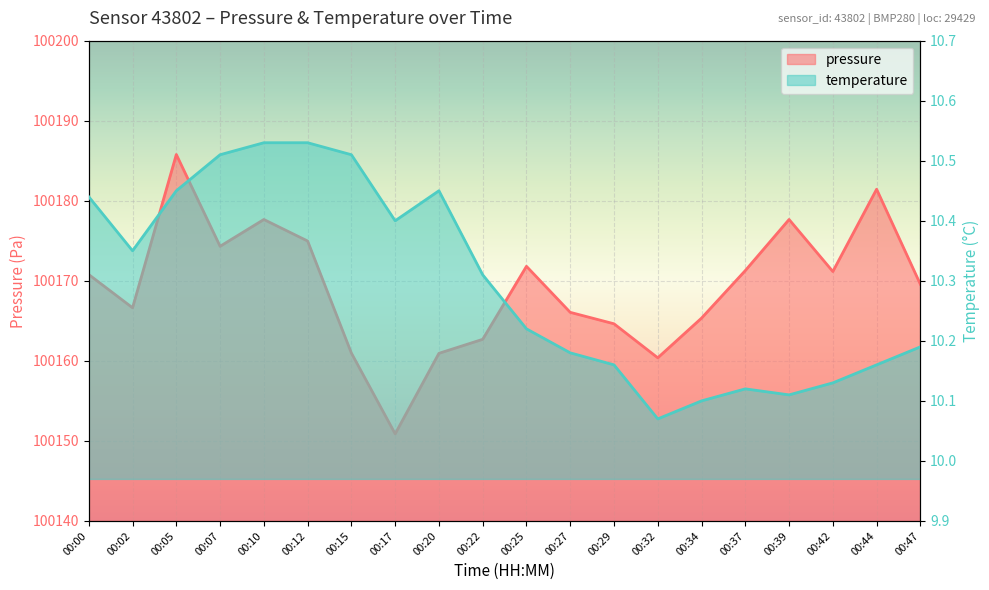

True or false: temperature and pressure cross at least once.

False